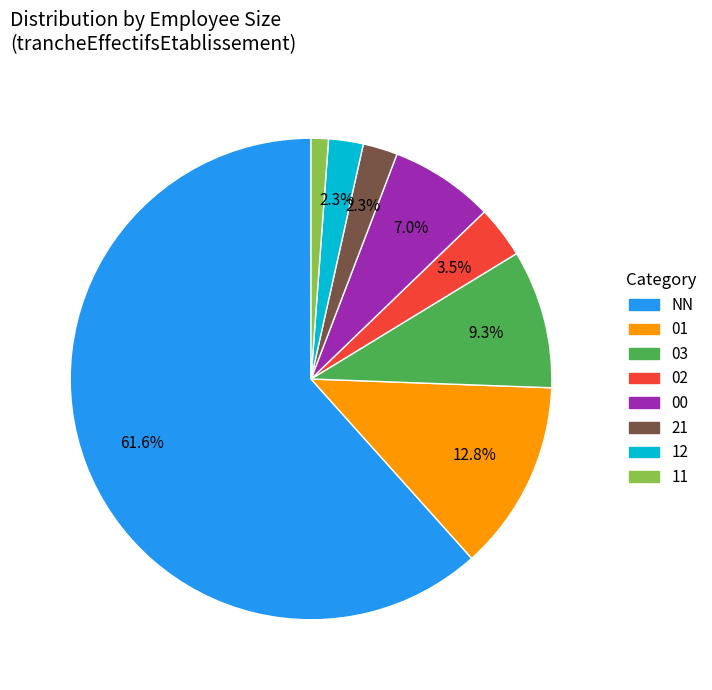

Do 21 and 11 together represent more than half of the pie?

No